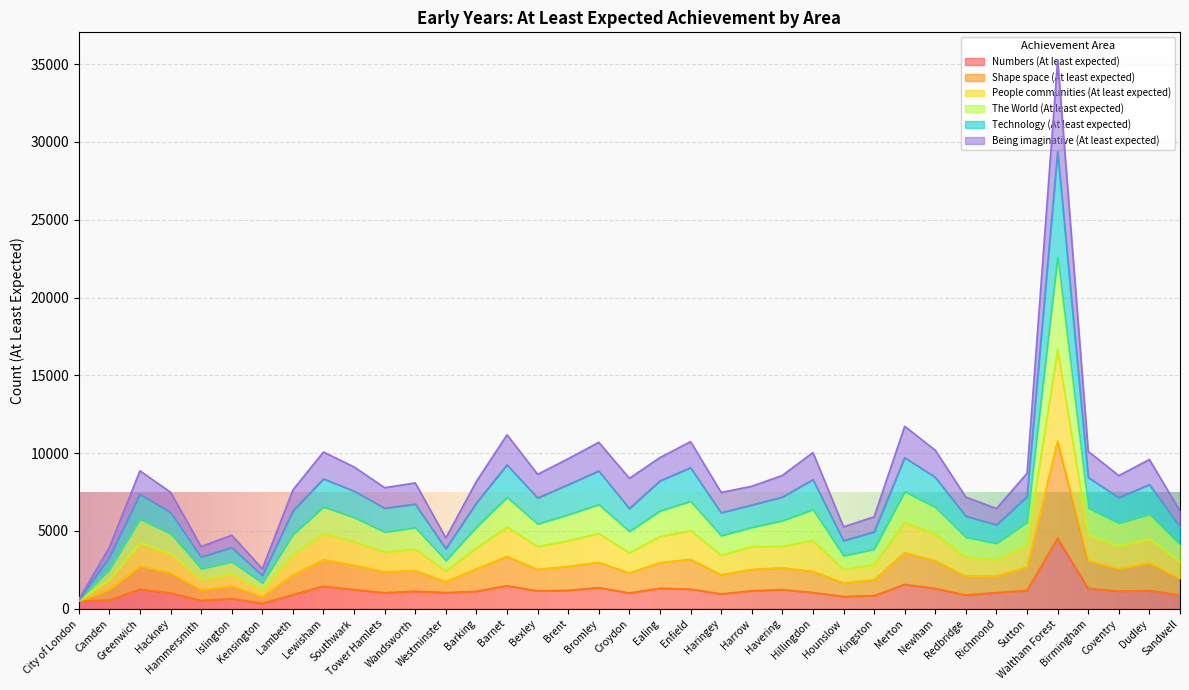

At which category does Being imaginative (At least expected) reach its first local valley?

Hammersmith